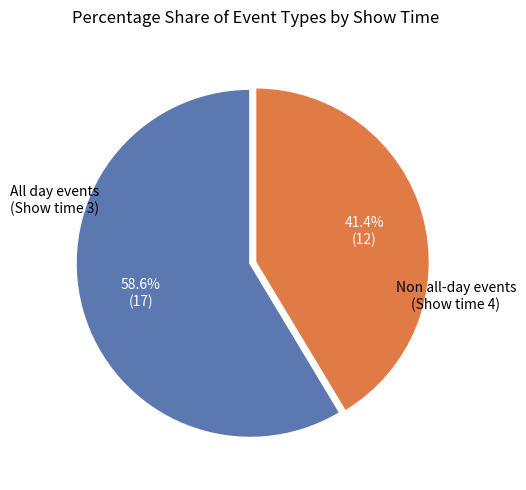

Is there a majority slice in this chart?

Yes